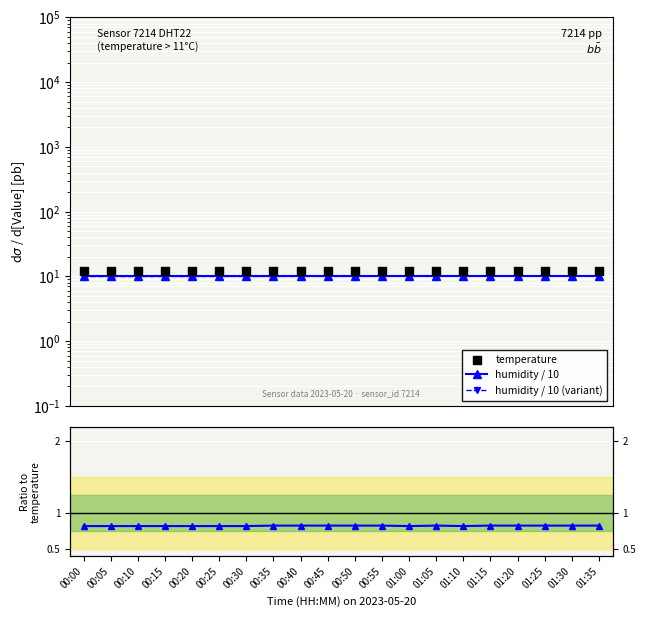

At how many categories does at least one series exceed 7?

20